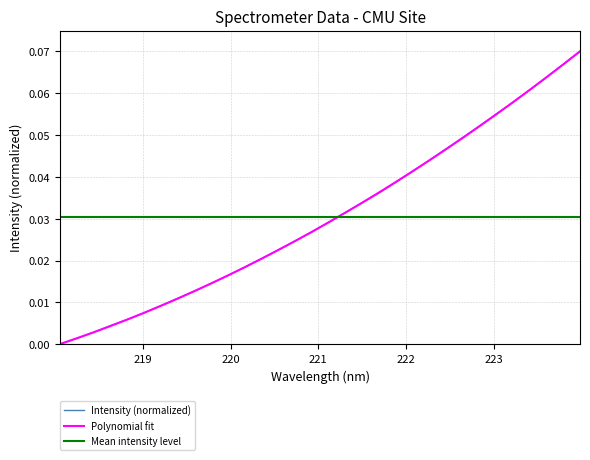

True or false: the data shows 0.0 at 223.9802.

False